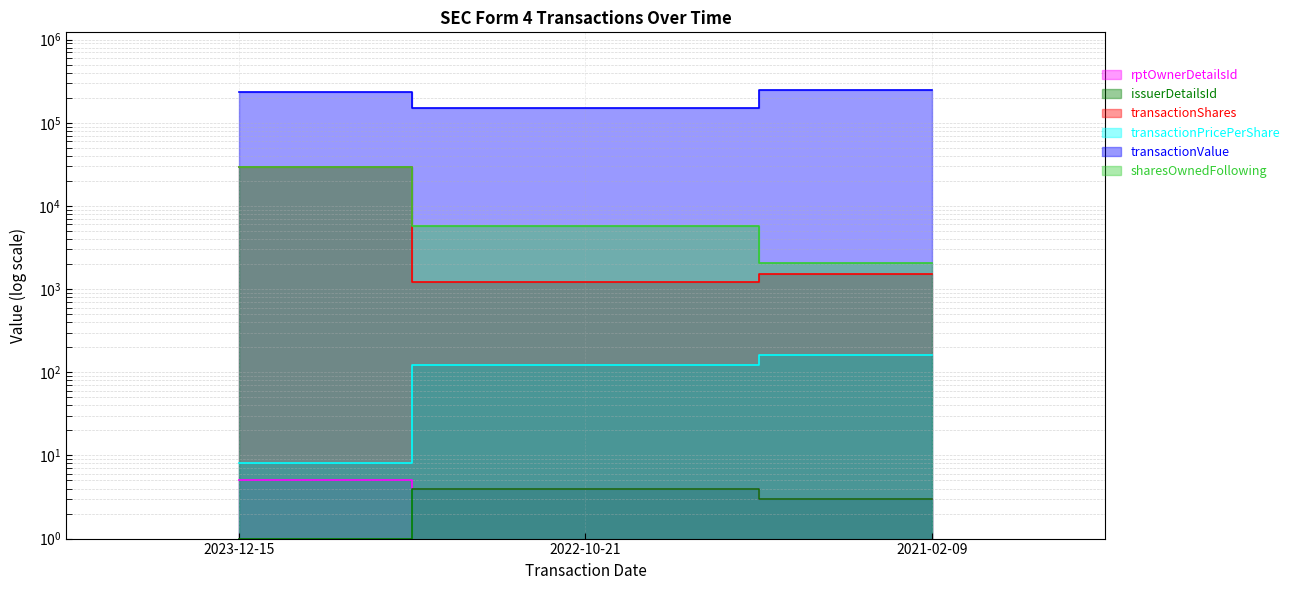

Which has a higher value, 2023-12-15 or 2021-02-09?

2023-12-15